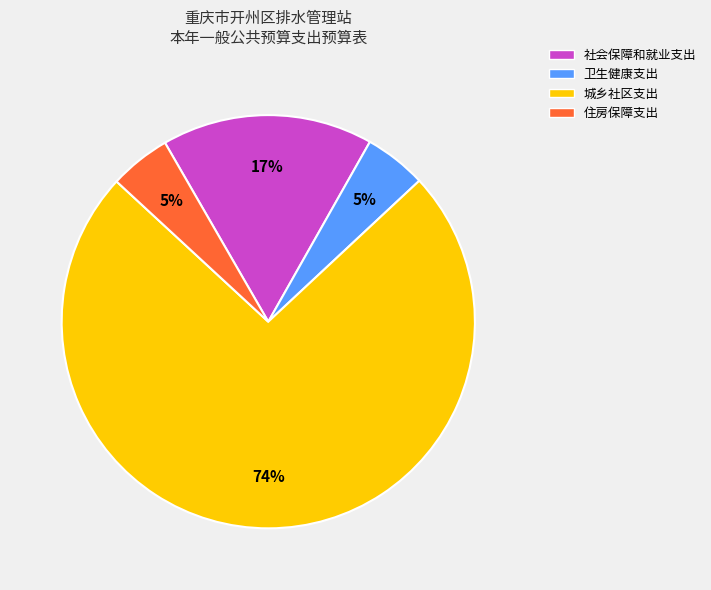

What percentage is the 卫生健康支出 slice, to the nearest percent?

5%